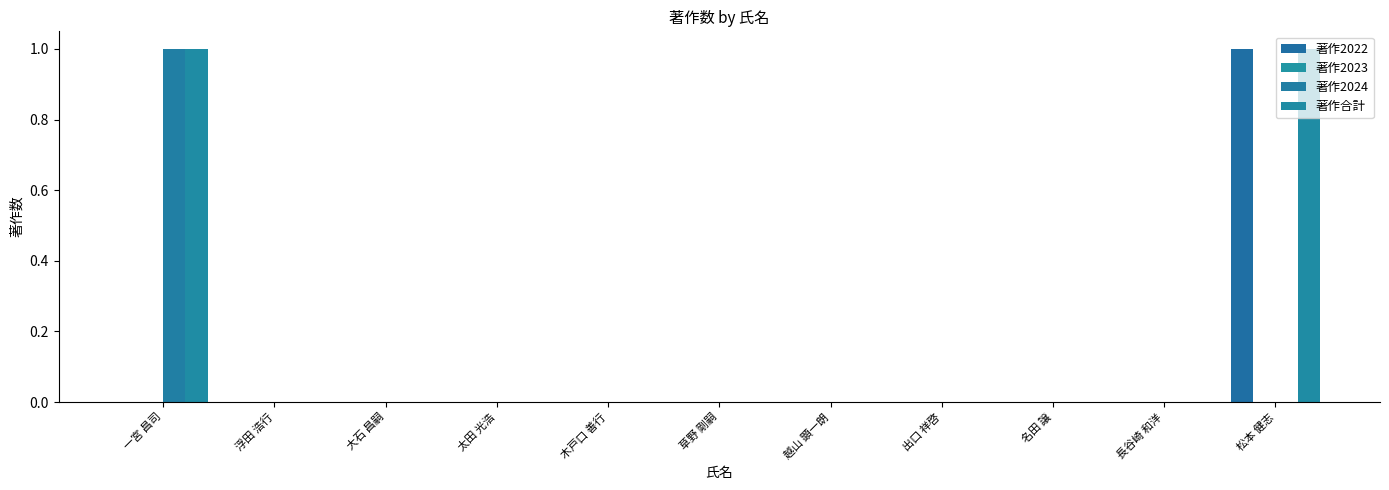

Reading left to right, what are all the values shown in this chart?

著作2022: 一宮 昌司=0	浮田 浩行=0	大石 昌嗣=0	太田 光浩=0	木戸口 善行=0	草野 剛嗣=0	越山 顕一朗=0	出口 祥啓=0	名田 譲=0	長谷崎 和洋=0	松本 健志=1
著作2023: 一宮 昌司=0	浮田 浩行=0	大石 昌嗣=0	太田 光浩=0	木戸口 善行=0	草野 剛嗣=0	越山 顕一朗=0	出口 祥啓=0	名田 譲=0	長谷崎 和洋=0	松本 健志=0
著作2024: 一宮 昌司=1	浮田 浩行=0	大石 昌嗣=0	太田 光浩=0	木戸口 善行=0	草野 剛嗣=0	越山 顕一朗=0	出口 祥啓=0	名田 譲=0	長谷崎 和洋=0	松本 健志=0
著作合計: 一宮 昌司=1	浮田 浩行=0	大石 昌嗣=0	太田 光浩=0	木戸口 善行=0	草野 剛嗣=0	越山 顕一朗=0	出口 祥啓=0	名田 譲=0	長谷崎 和洋=0	松本 健志=1